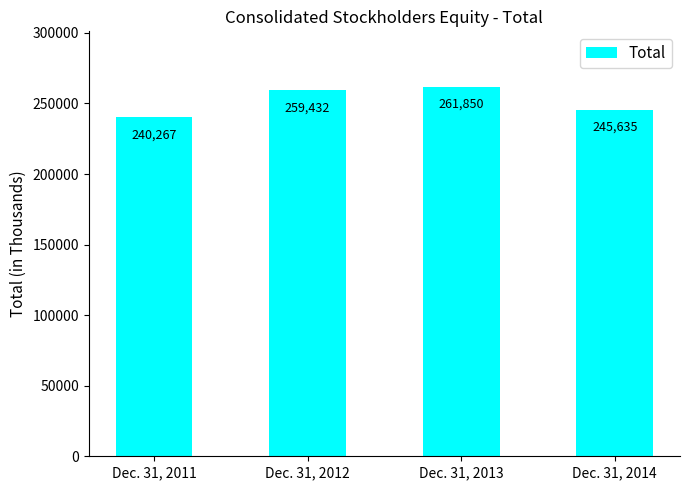

Reading left to right, extract all data points from this chart.

Dec. 31, 2011=240267	Dec. 31, 2012=259432	Dec. 31, 2013=261850	Dec. 31, 2014=245635